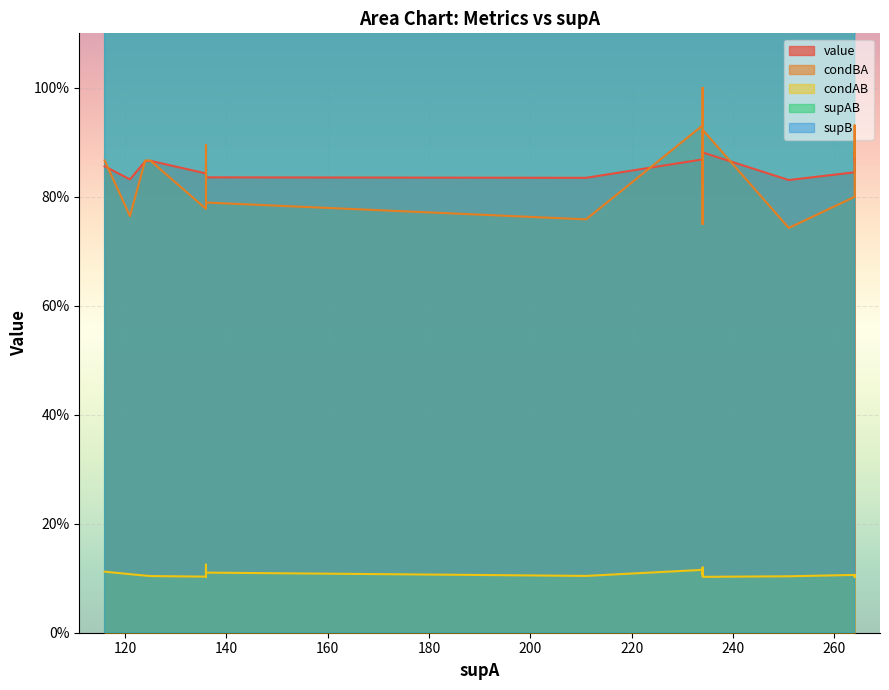

Reading left to right, extract all data points from this chart.

value: 0.9	0.9	0.9	0.9	0.9	0.9	0.9	0.9	0.9	0.8	0.8	0.8	0.8	0.8	0.8	0.8	0.8	0.8	0.8	0.8
condBA: 1.0	0.9	0.9	0.9	0.9	0.9	0.9	0.8	0.9	0.9	0.8	0.8	0.8	0.8	0.8	0.8	0.8	0.8	0.7	0.8
condAB: 0.1	0.1	0.1	0.1	0.1	0.1	0.1	0.1	0.1	0.1	0.1	0.1	0.1	0.1	0.1	0.1	0.1	0.1	0.1	0.1
supAB: 25.0	27.0	24.0	27.0	13.0	28.0	13.0	14.0	13.0	17.0	27.0	28.0	14.0	16.0	15.0	22.0	24.0	13.0	26.0	28.0
supB: 25.0	29.0	26.0	29.0	15.0	32.0	15.0	17.0	15.0	19.0	32.0	35.0	18.0	19.0	19.0	29.0	32.0	17.0	35.0	35.0